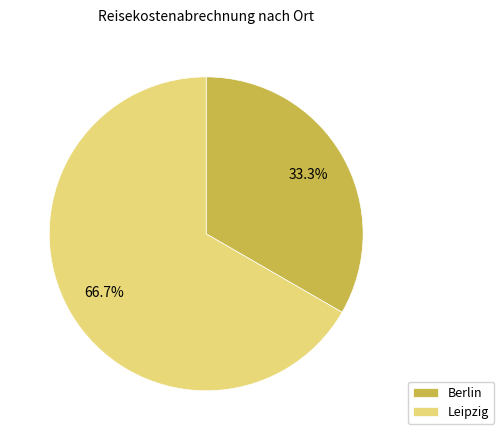

What portion of the pie excludes Leipzig?

33.3%